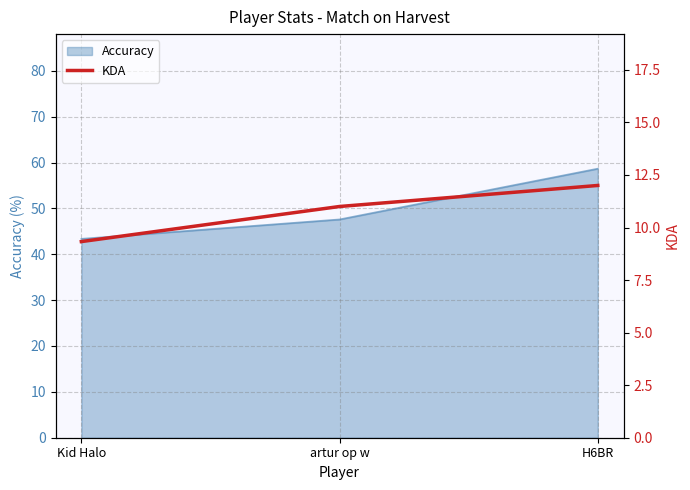

What is the label of the 2nd point from the left?

artur op w